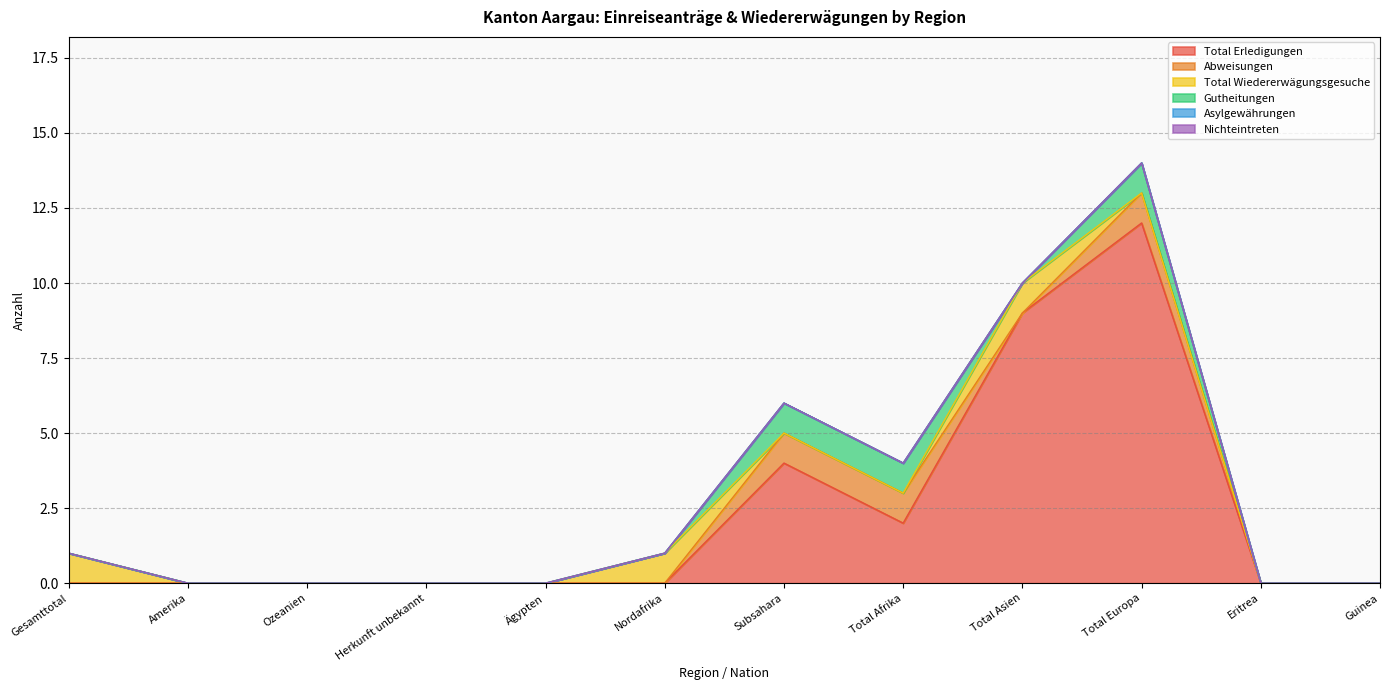

How many interior local valleys does the Total Erledigungen series have?

1